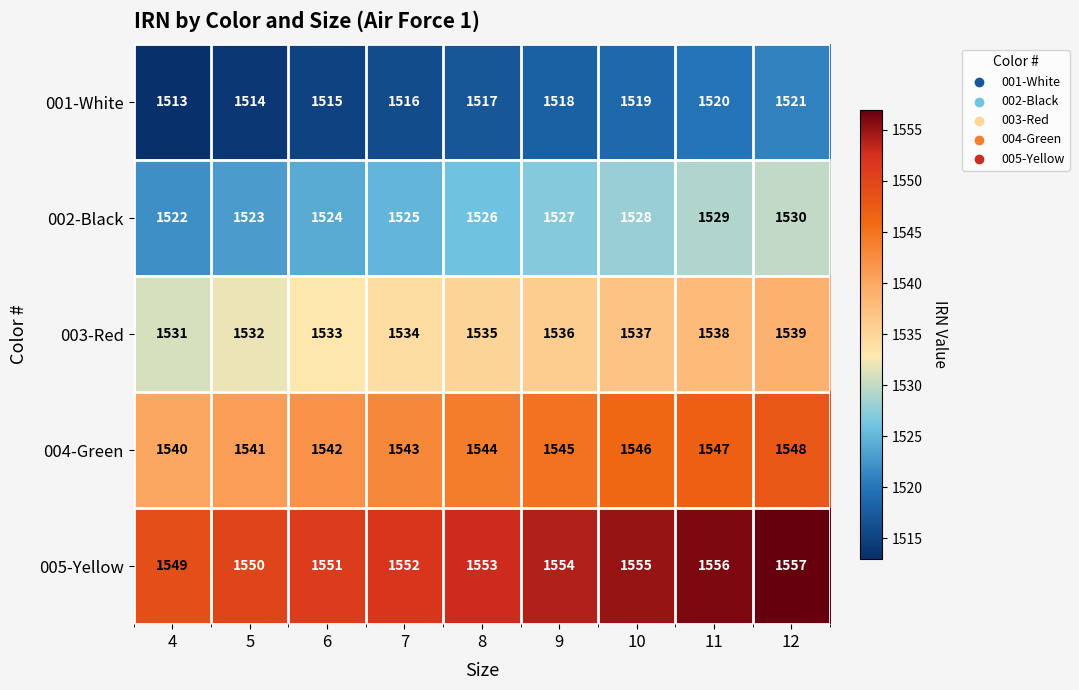

The 001-White series shows 2136 at 4. True or false?

False